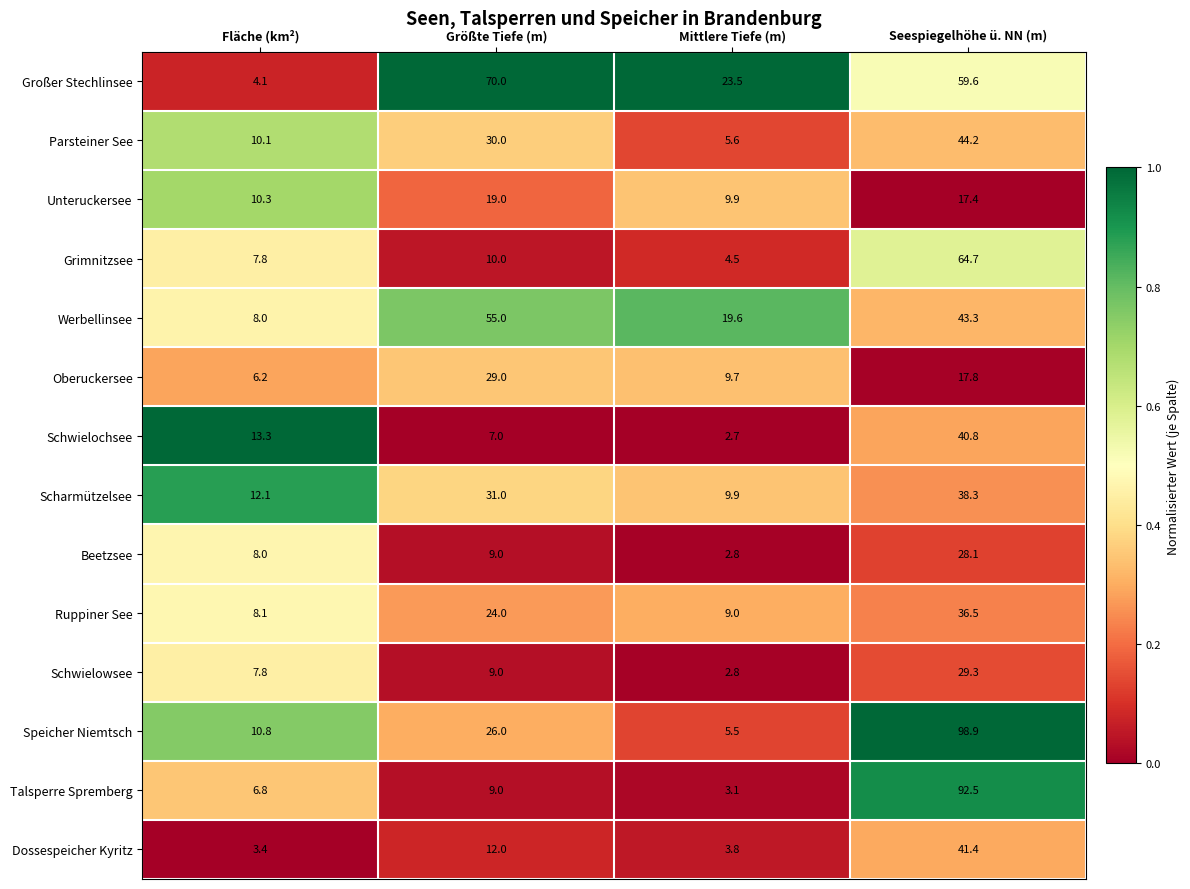

List the series in order of their peak value, lowest first.

Unteruckersee, Beetzsee, Oberuckersee, Schwielowsee, Ruppiner See, Scharmützelsee, Schwielochsee, Dossespeicher Kyritz, Parsteiner See, Werbellinsee, Grimnitzsee, Großer Stechlinsee, Talsperre Spremberg, Speicher Niemtsch